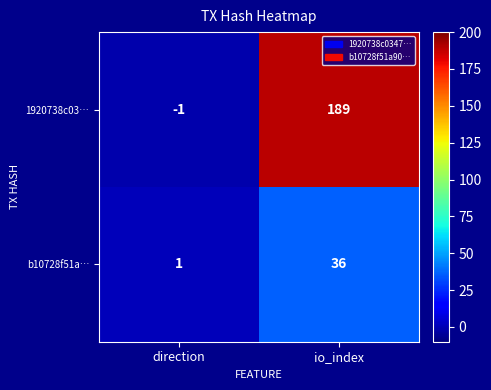

Rank the series by their maximum value, from highest to lowest.

1920738c03…, b10728f51a…